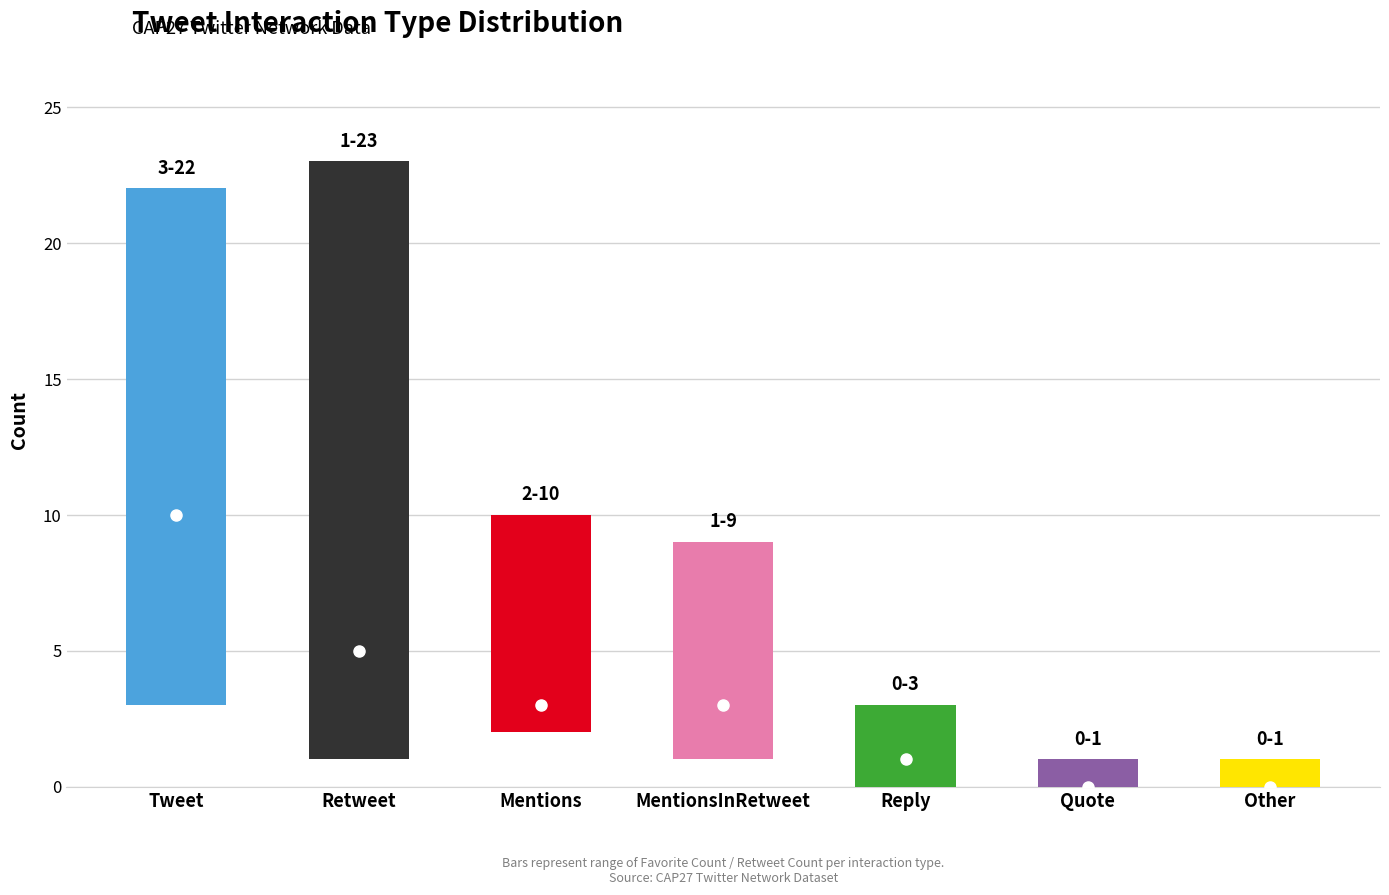

At Tweet, list the series in order from smallest to largest.

low, mid, high